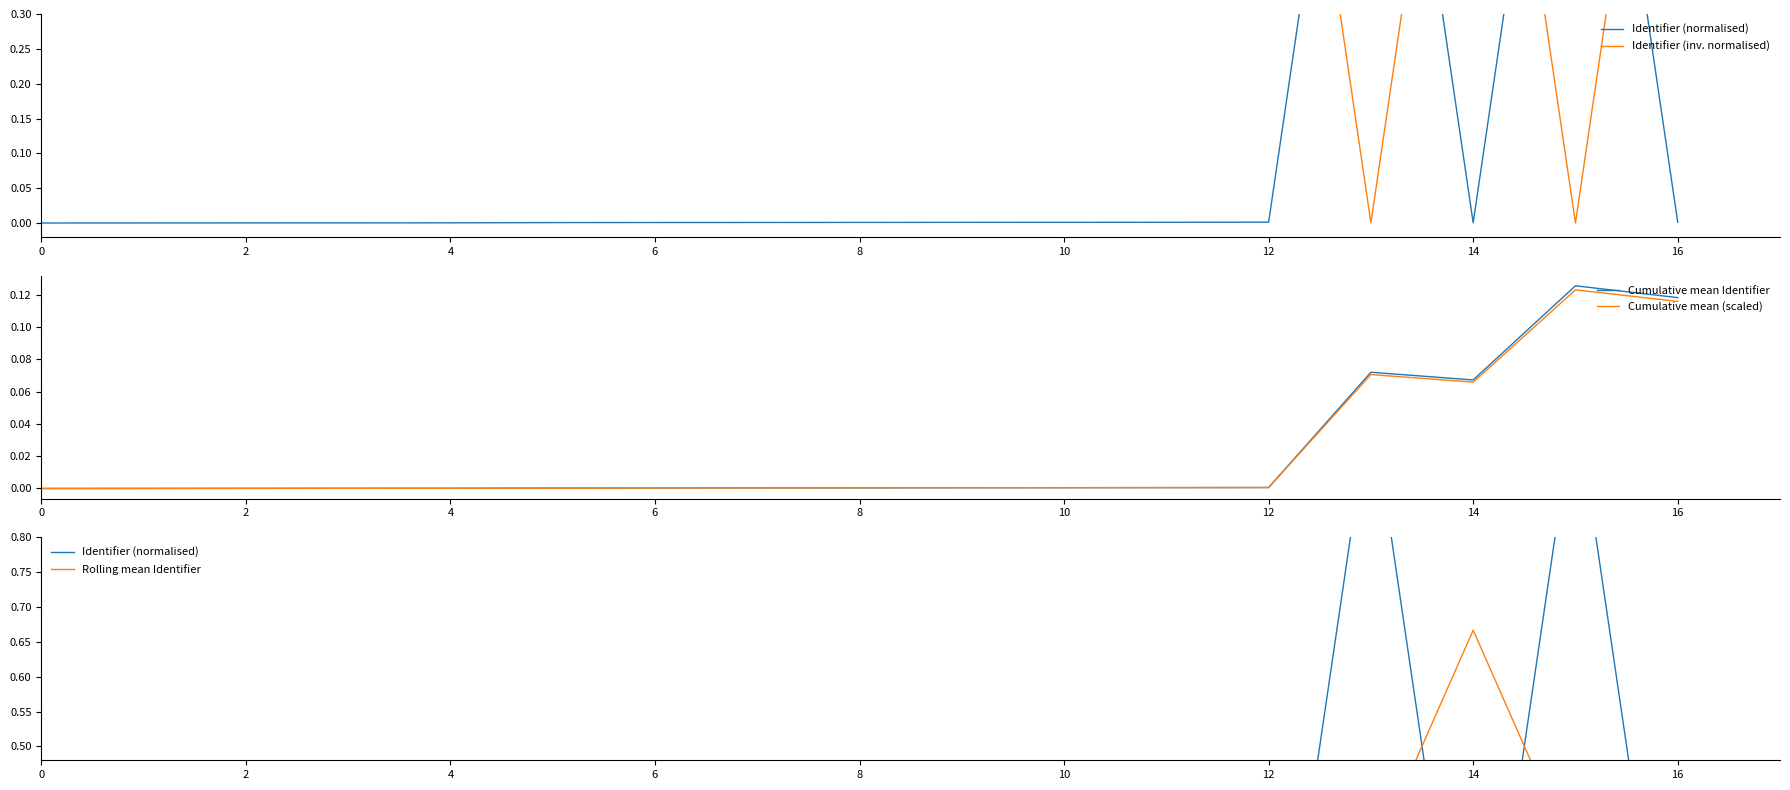

Is it true that Cumulative mean (scaled) equals 0.0 at 10?

True